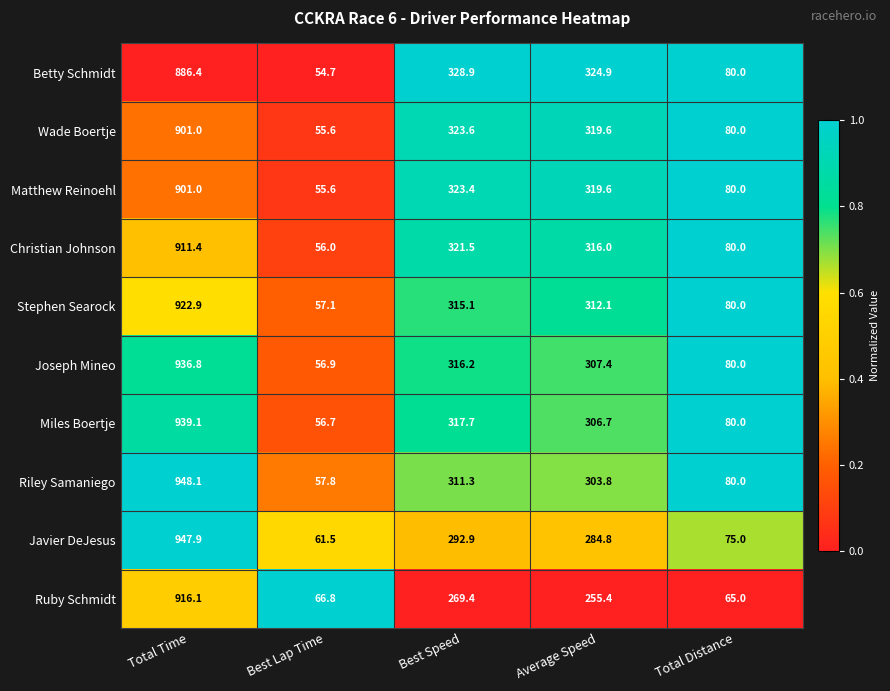

Is it true that Riley Samaniego equals 80.0 at Total Distance?

True